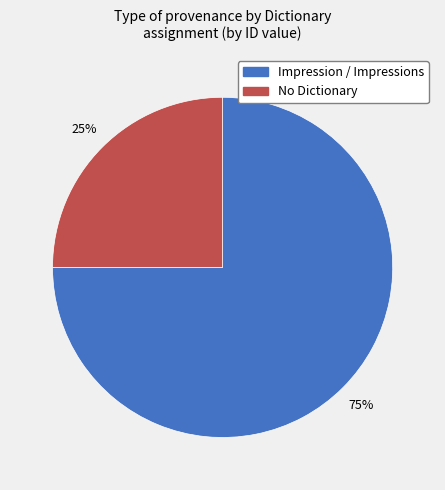

Is there any slice that represents more than half of the pie?

Yes